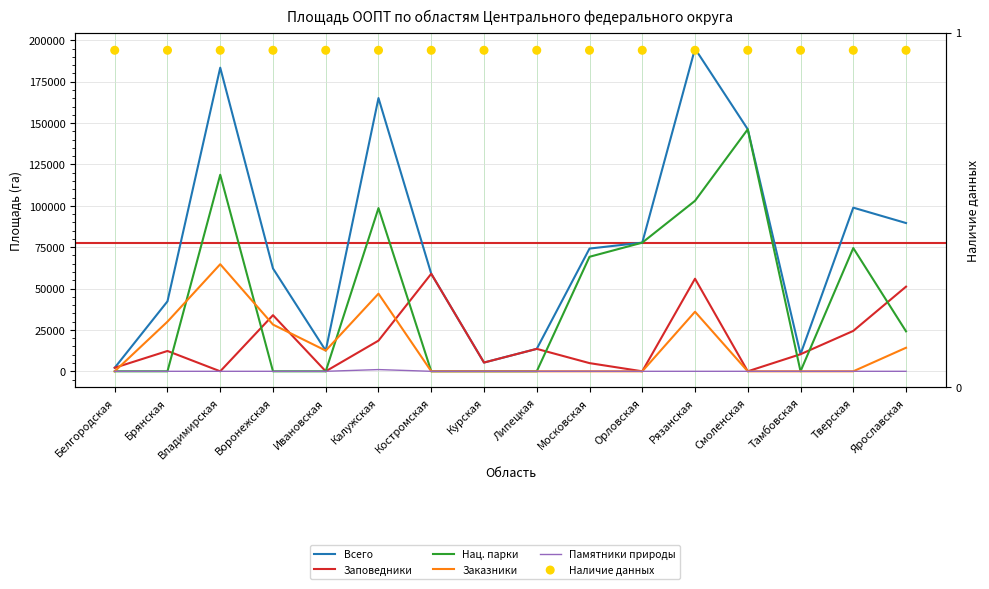

Which series reaches the minimum Y coordinate?

Заповедники